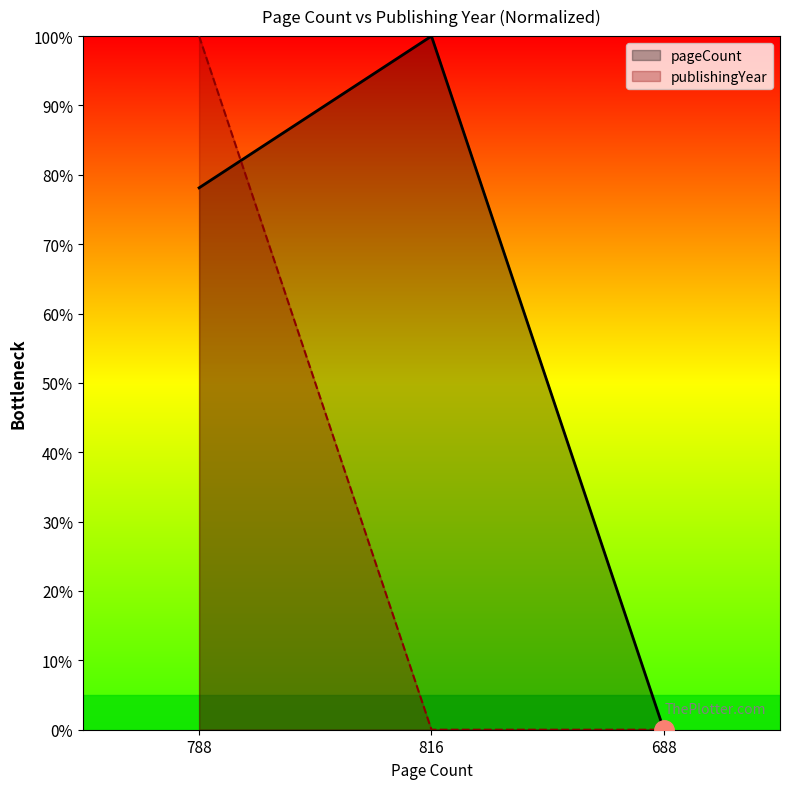

Reading left to right, what are all the values shown in this chart?

pageCount: 78.1	100.0	0.0
publishingYear: 100.0	0.0	0.0